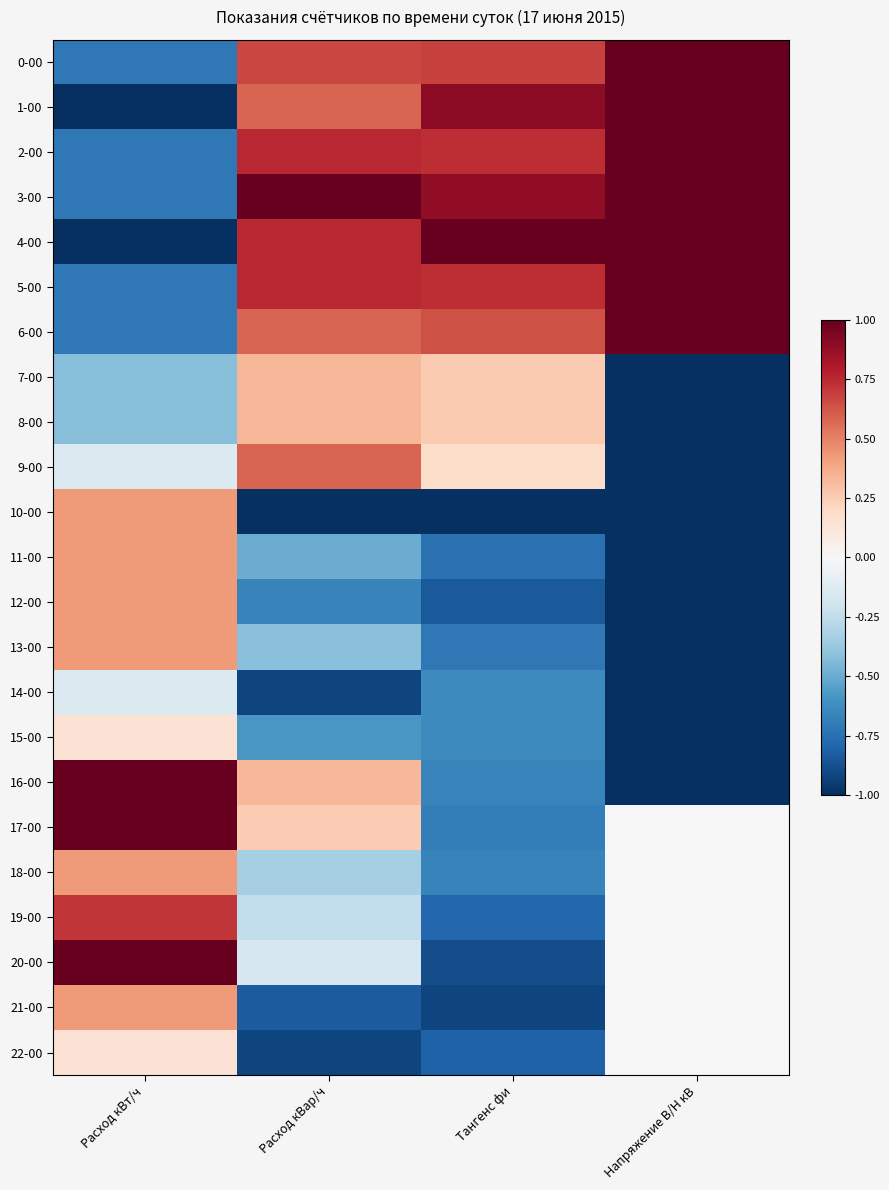

Which series has the largest range (max minus min)?

1-00